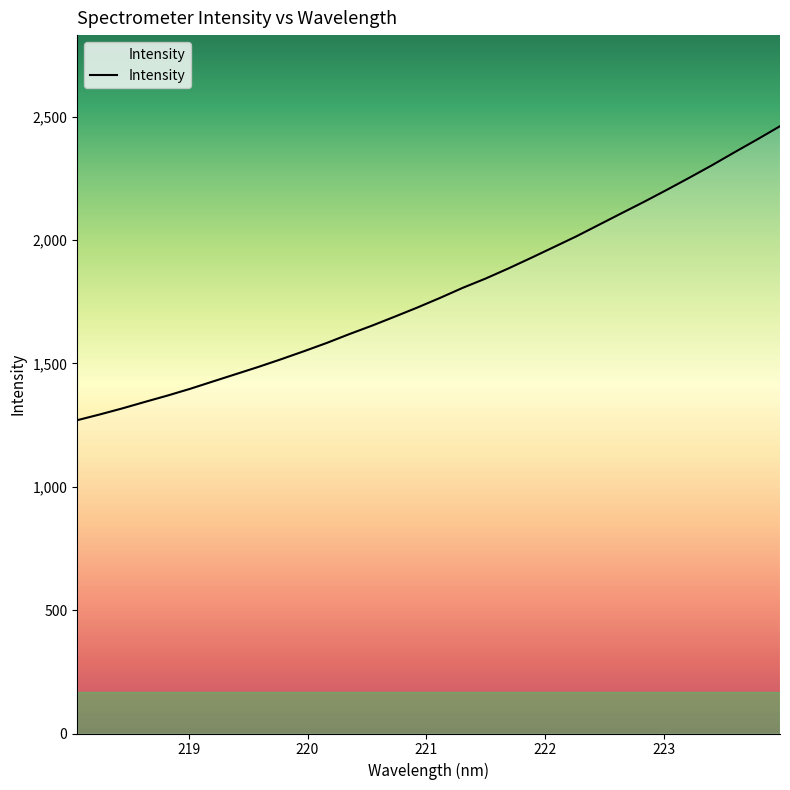

What is the minimum value shown in the chart?

1269.4